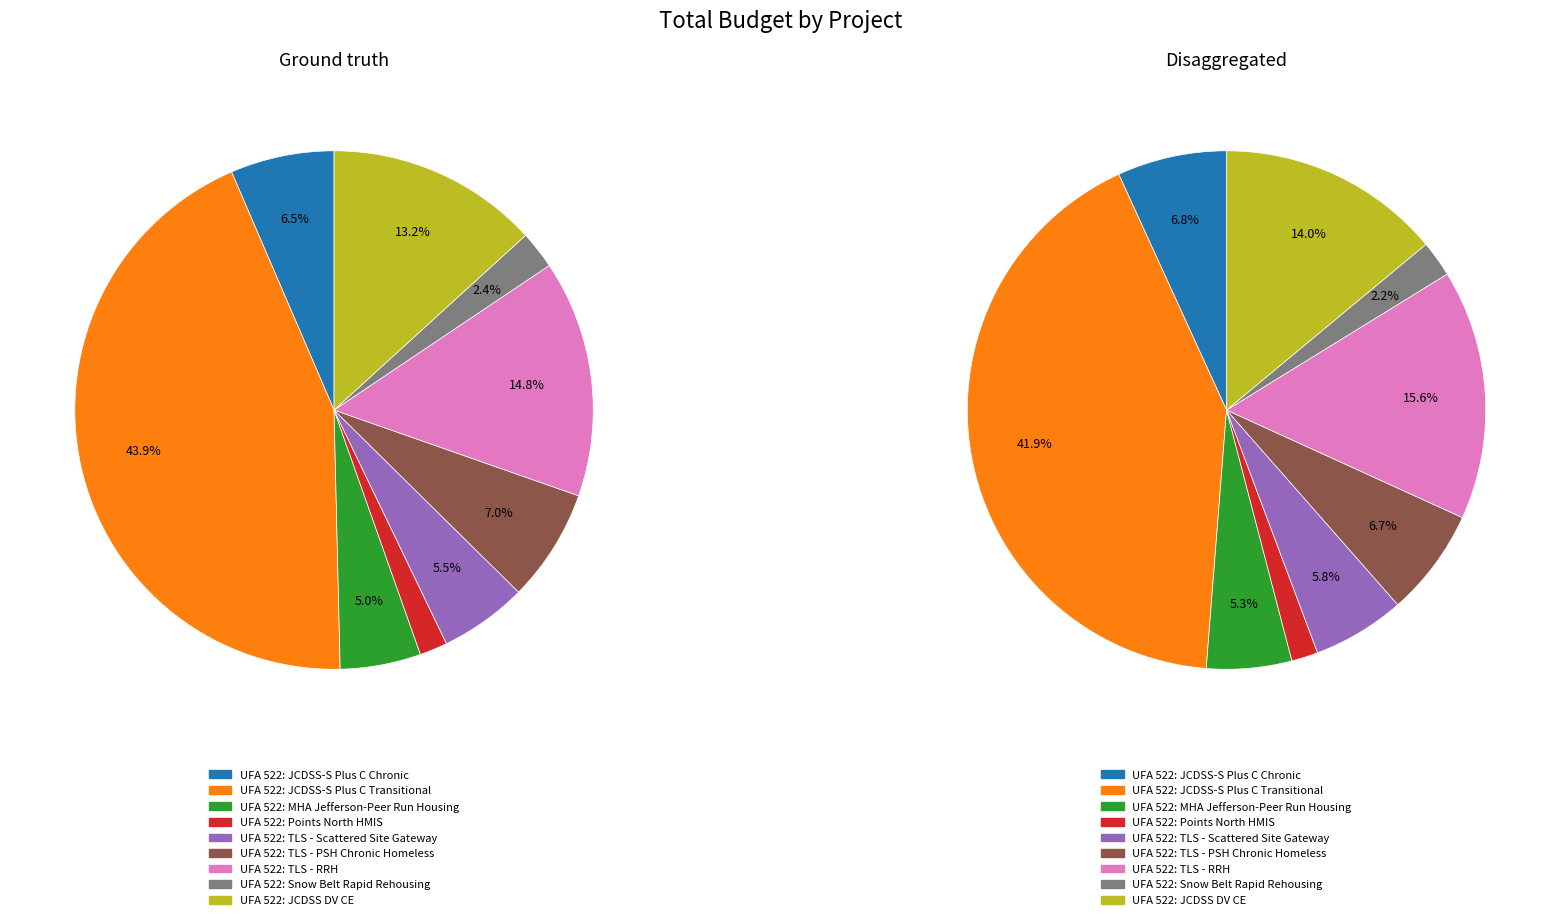

How many slices are in this pie chart?

9